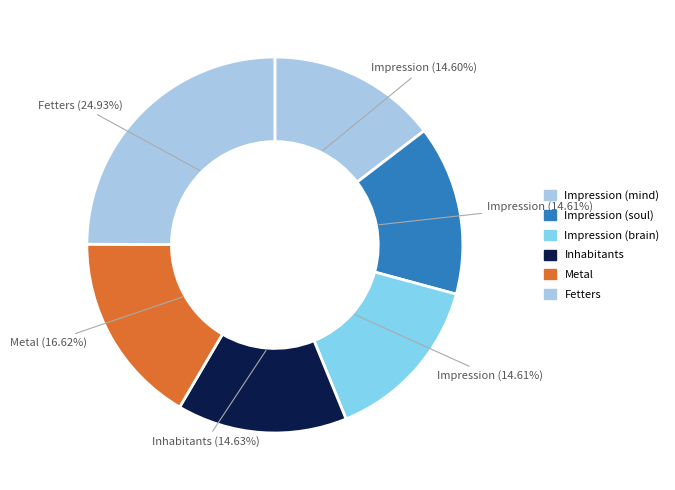

Is it true that Fetters is 18% of the pie?

False